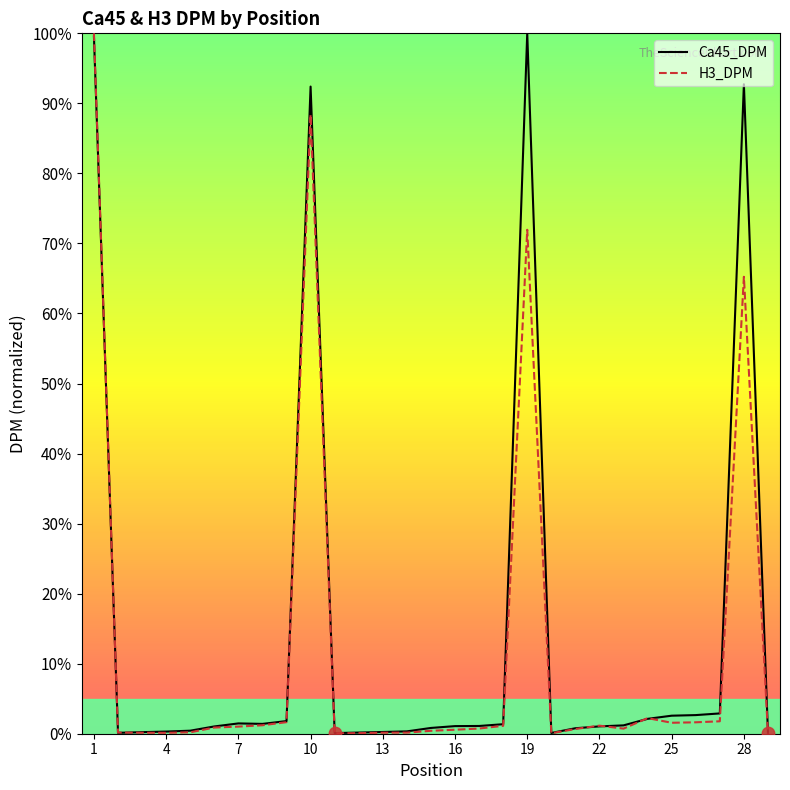

What is the maximum value shown in the chart?

100.0